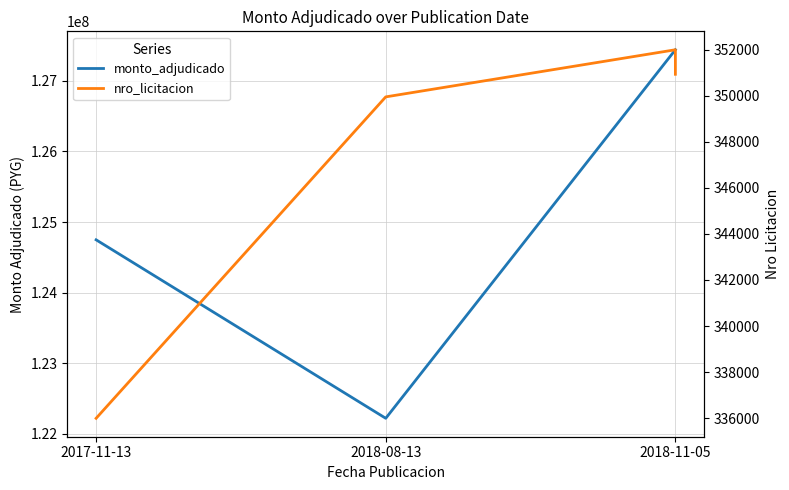

True or false: nro_licitacion and monto_adjudicado cross at least once.

False